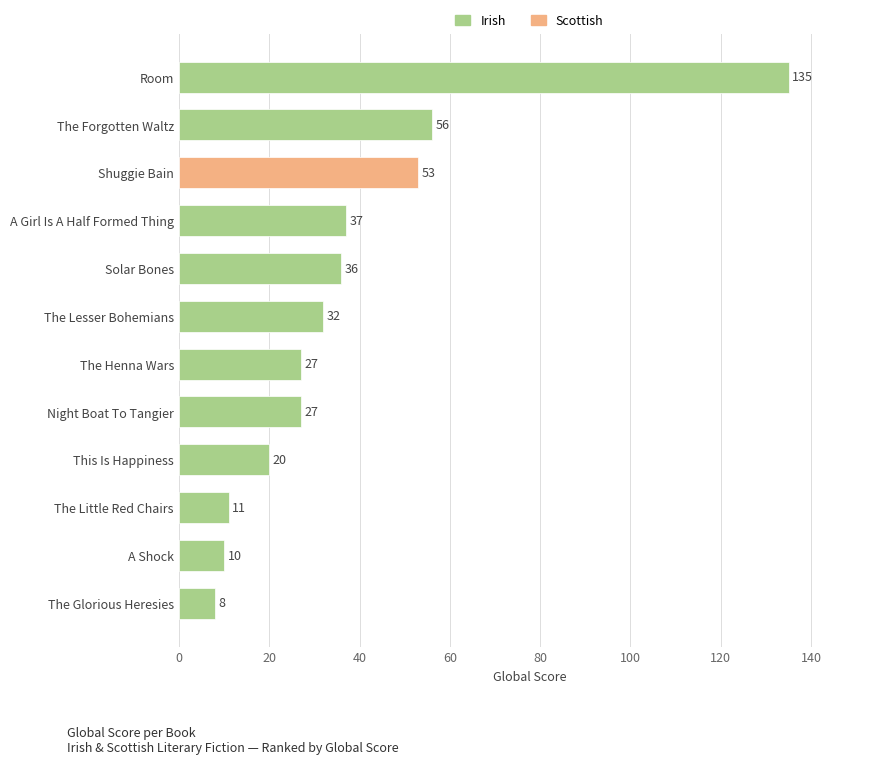

Where is the data nearest to the value 71?

The Forgotten Waltz